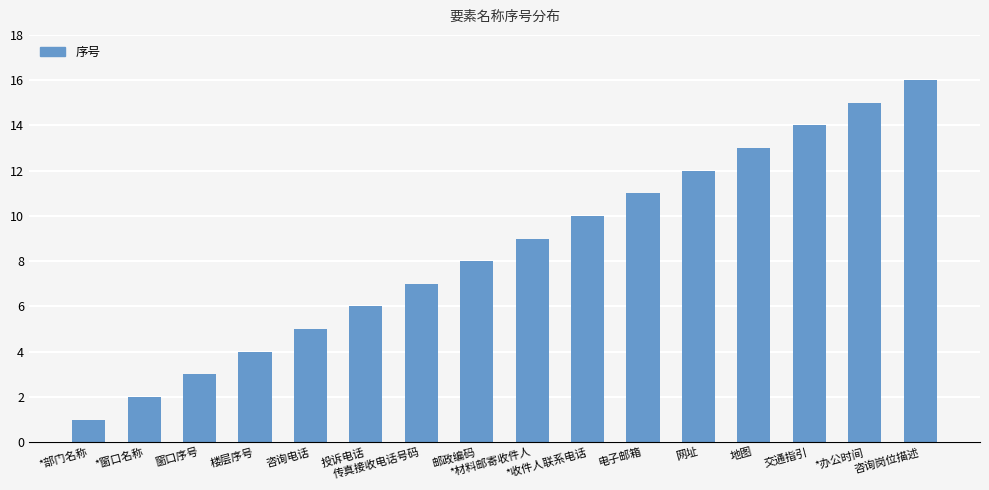

What value does the data have at *办公时间, to the nearest 10?

20